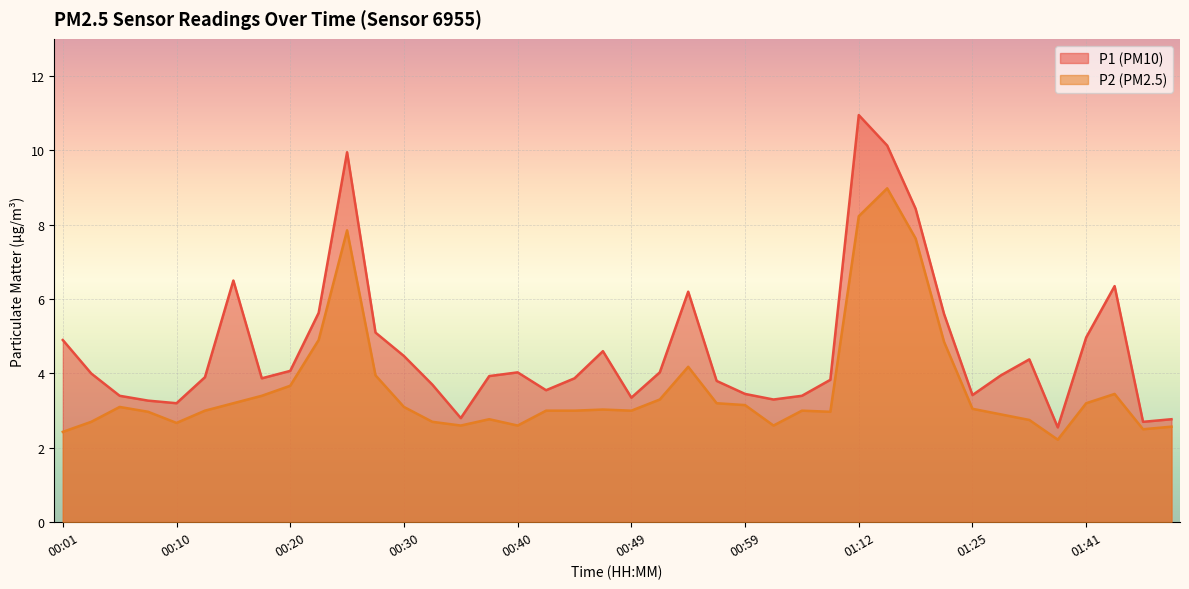

How many values in the P2 line series are below 3?

15